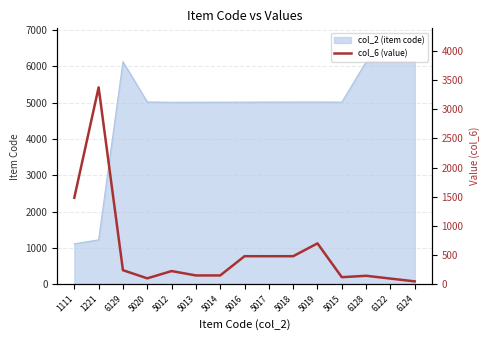

Read the value at 6128, to the nearest 50.

150